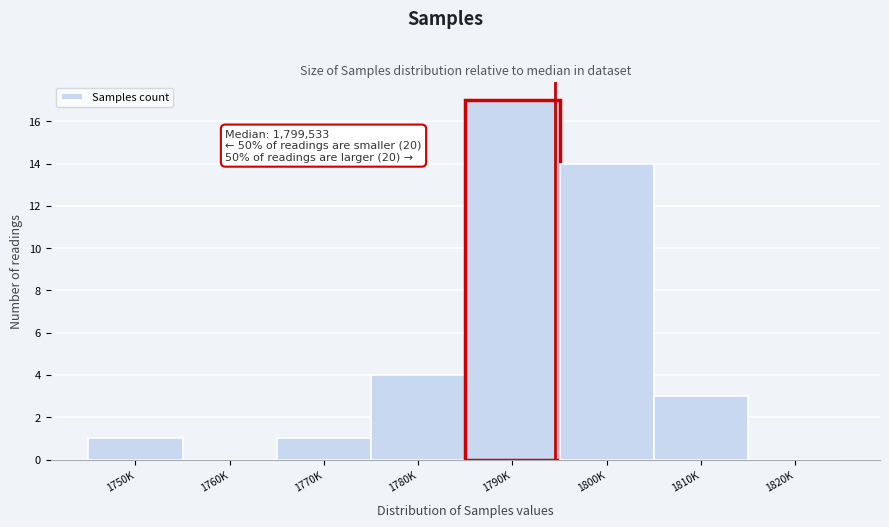

Reading left to right, extract all data points from this chart.

1750K=1	1760K=0	1770K=1	1780K=4	1790K=17	1800K=14	1810K=3	1820K=0